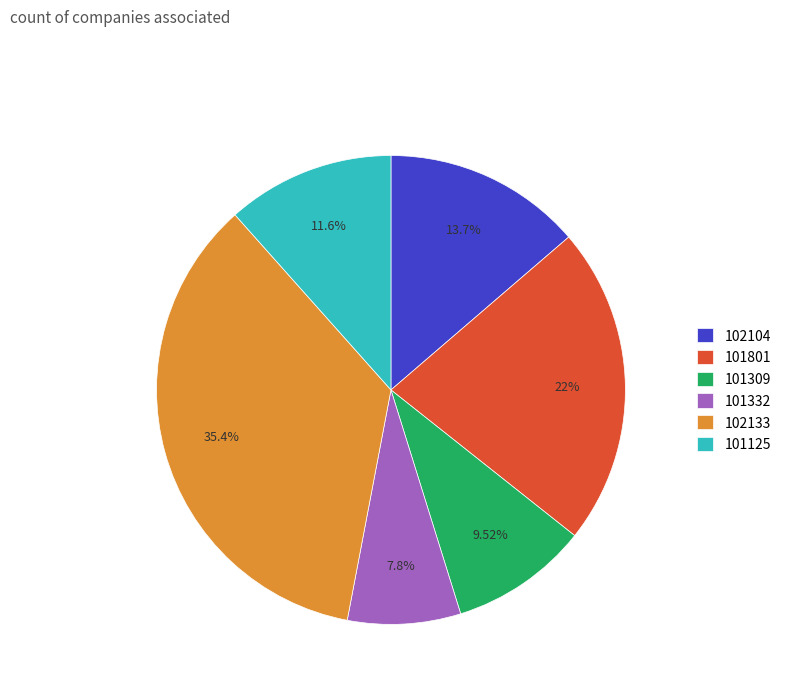

To the nearest percent, what is the average slice percentage?

17%